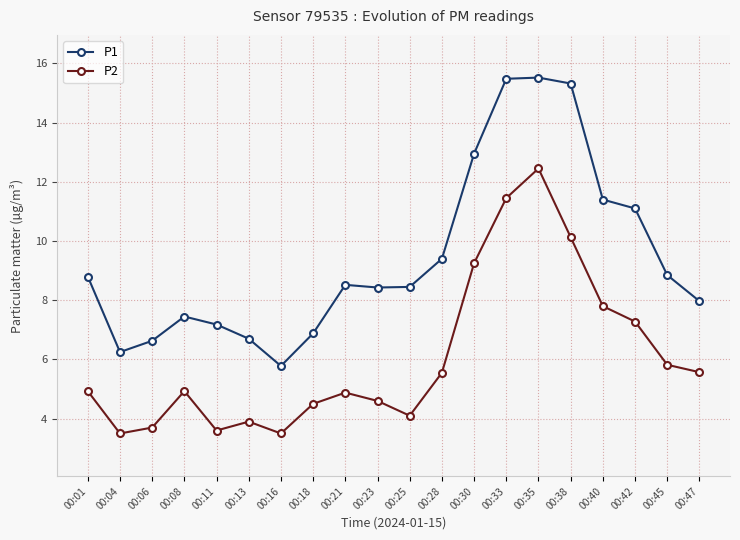

Which category has the highest value in the P2 series?

00:35